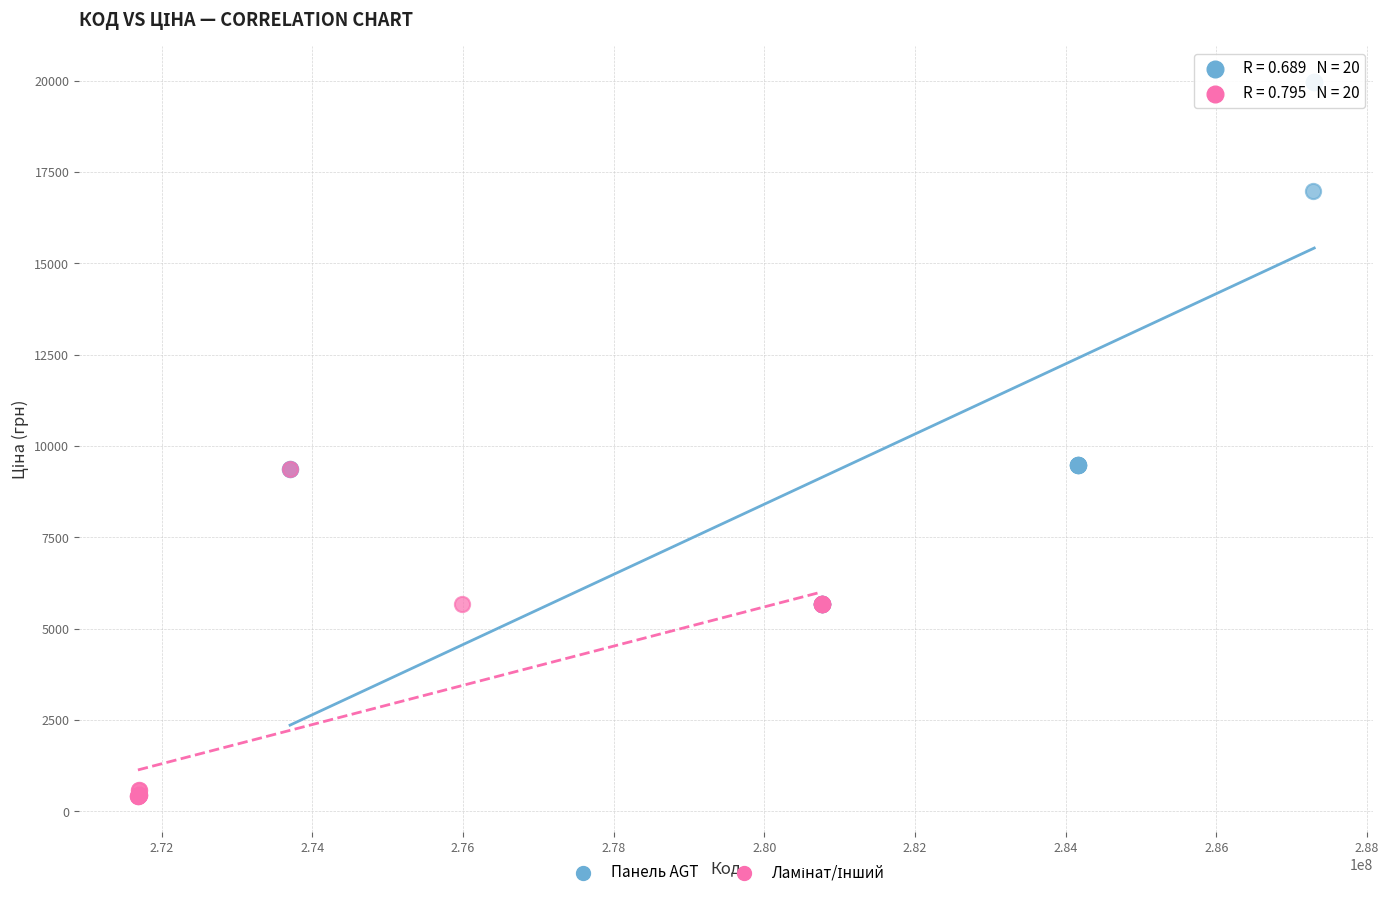

Which series has the widest spread of Y values?

Панель AGT